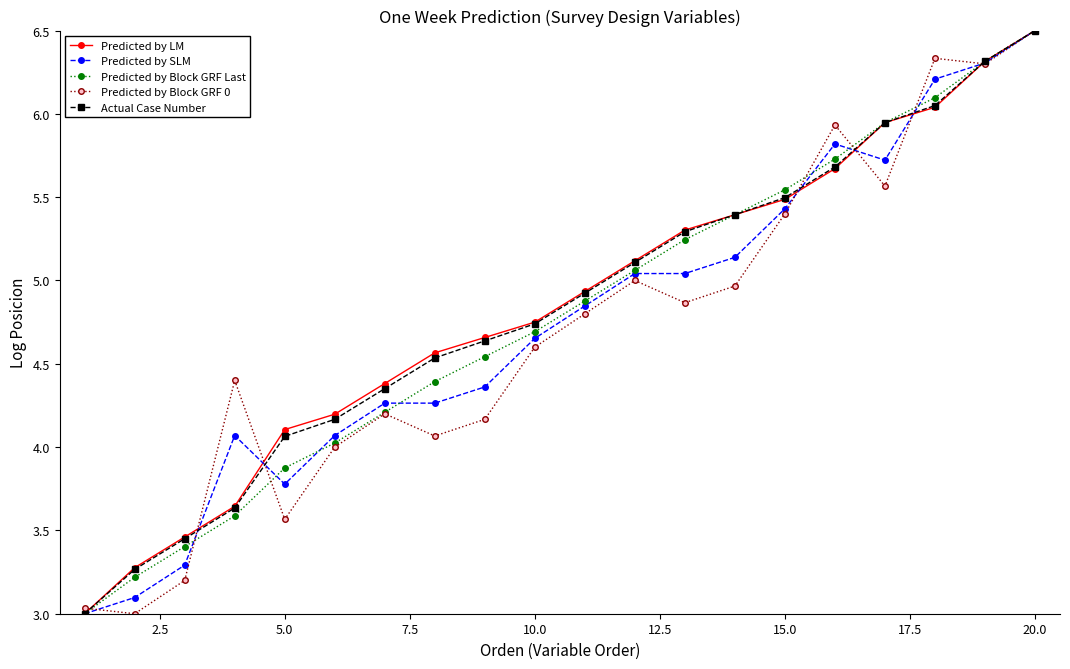

True or false: Predicted by Block GRF 0 has more than 2 interior local peaks.

True